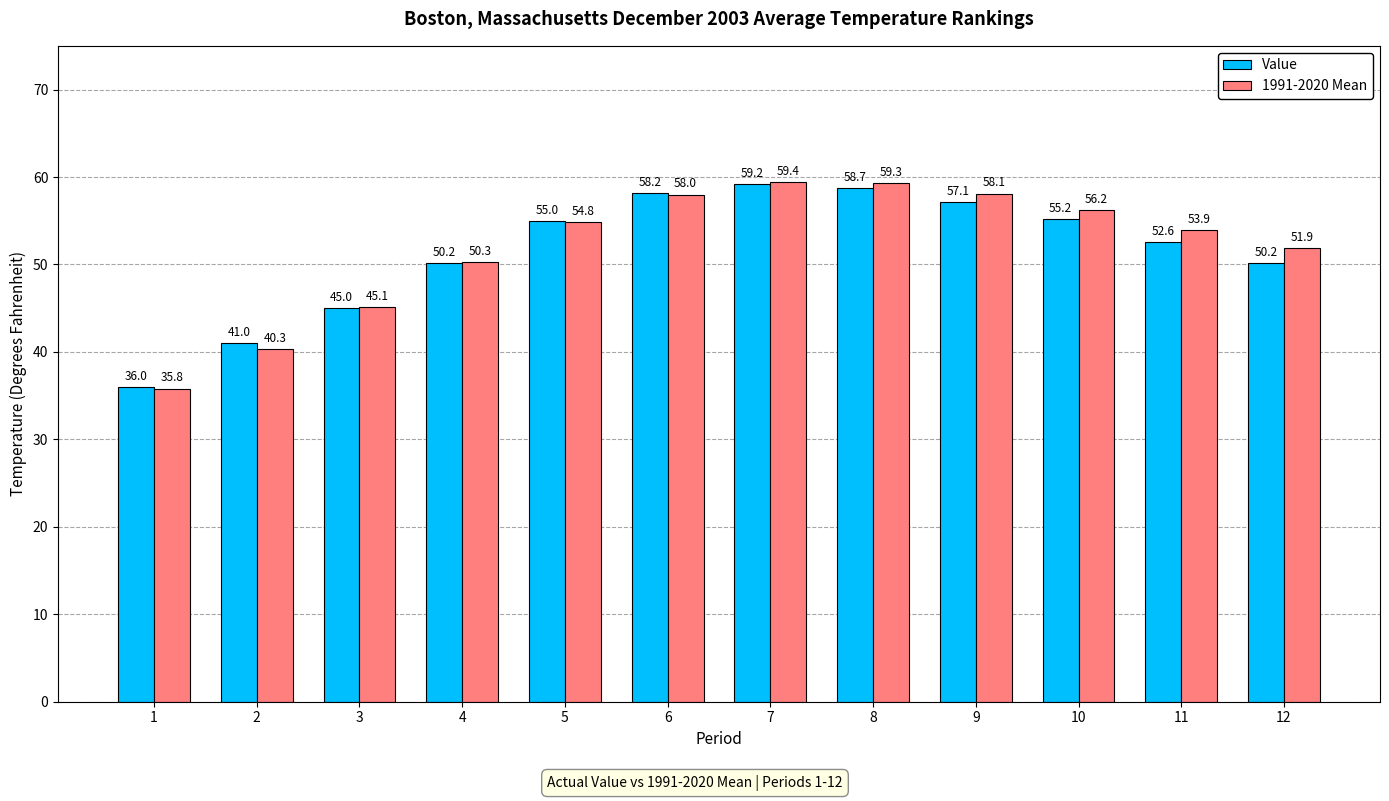

Reading right to left, what are all the values shown in this chart?

Value: 50.2	52.6	55.2	57.1	58.7	59.2	58.2	55.0	50.2	45.0	41.0	36.0
1991-2020 Mean: 51.9	53.9	56.2	58.1	59.3	59.4	58.0	54.8	50.3	45.1	40.3	35.8